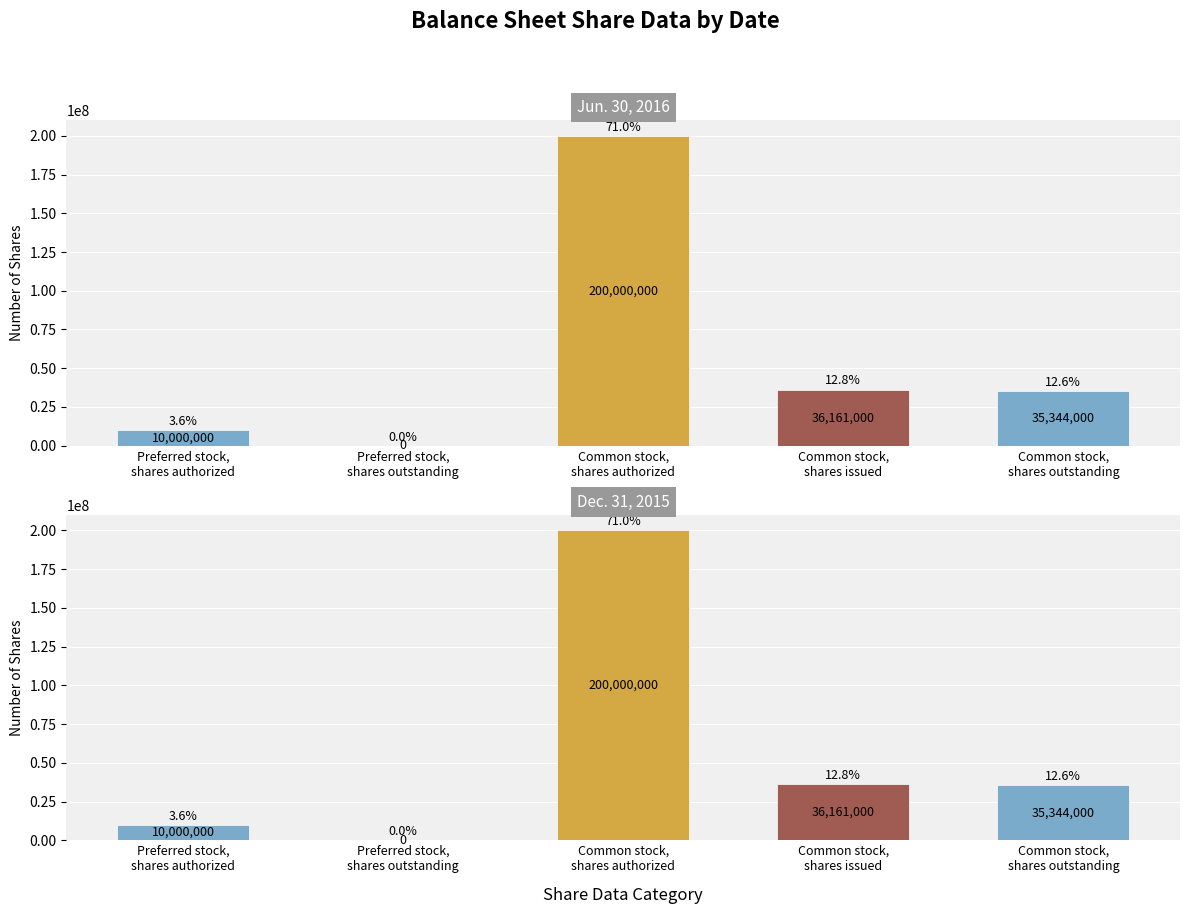

What is the greatest value displayed?

200000000